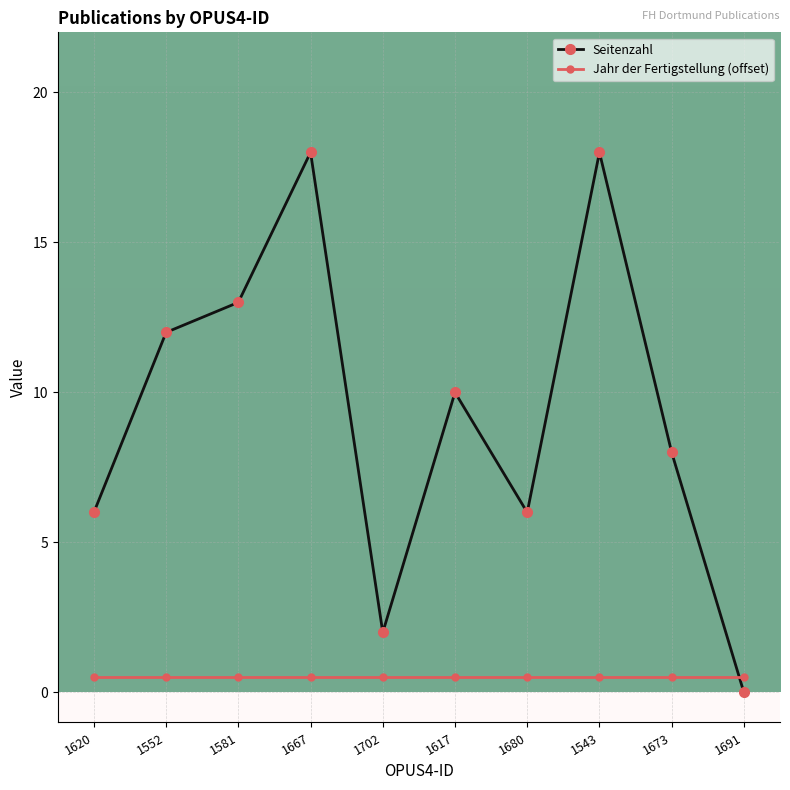

Which series has the largest range (max minus min)?

Seitenzahl